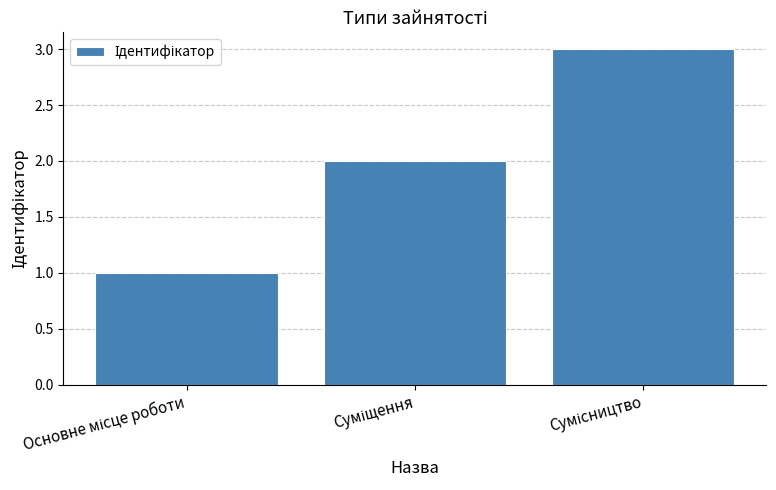

What is the maximum value shown in the chart?

3